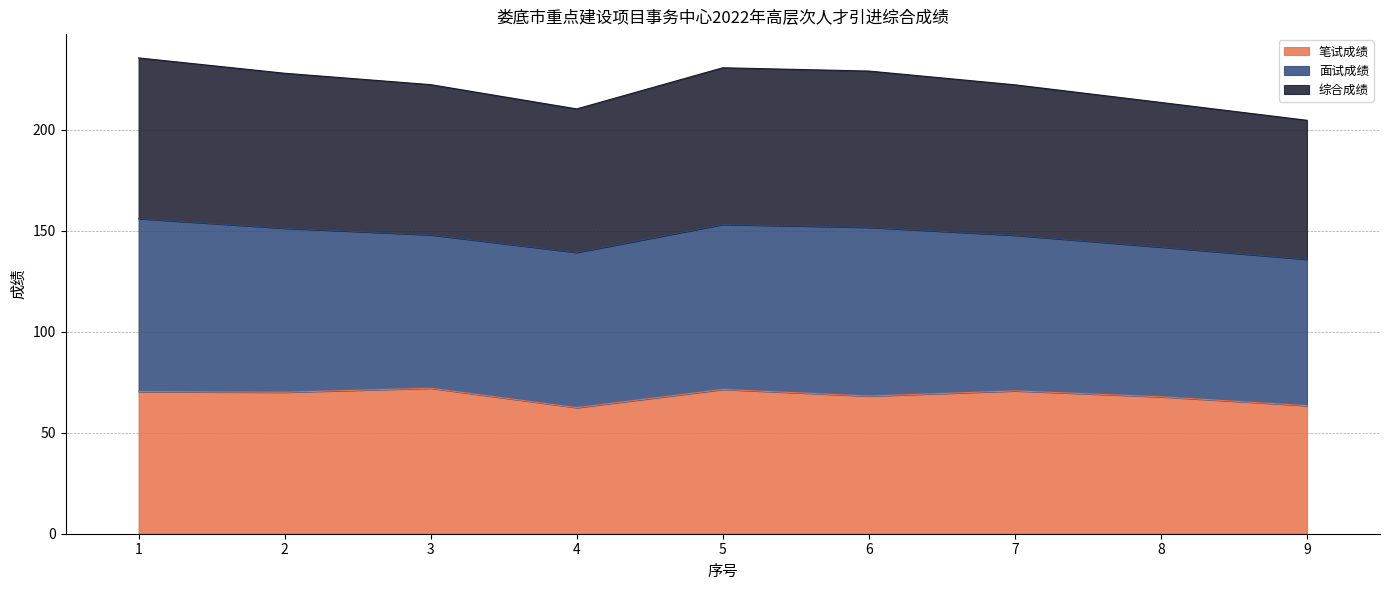

What is the total value across all series at 6?

229.0